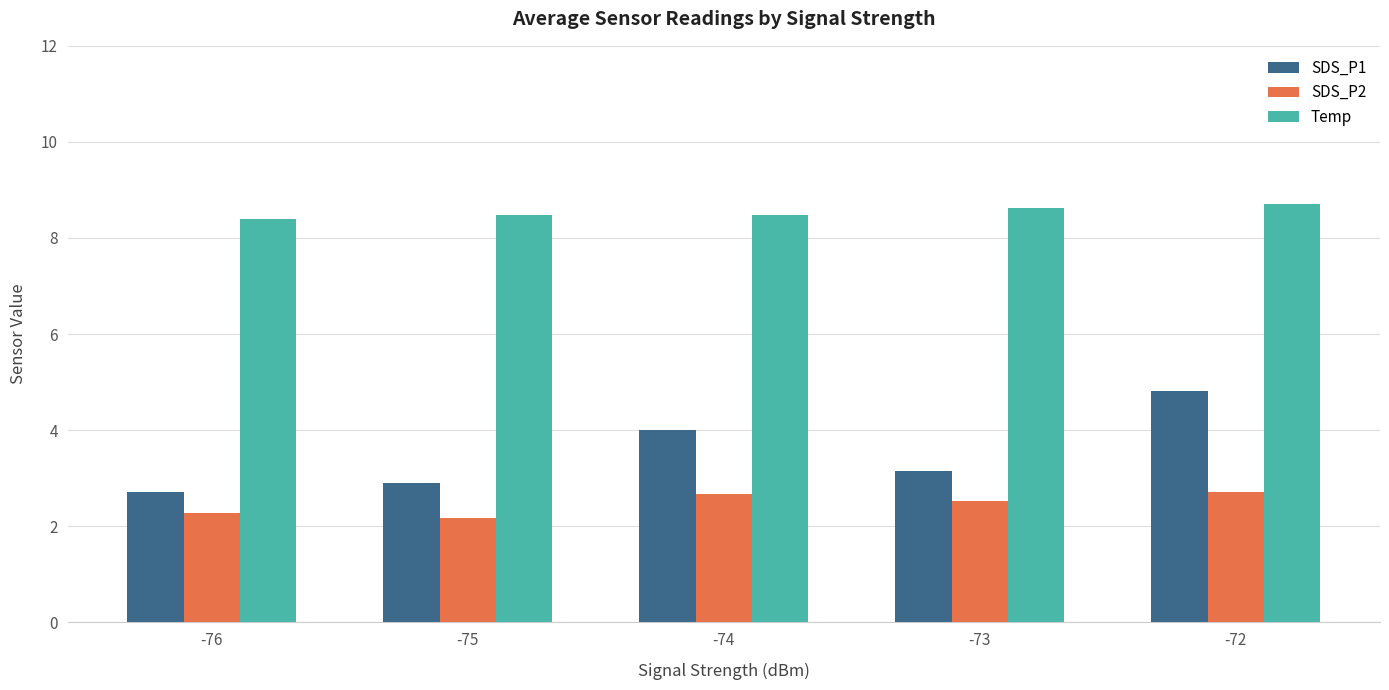

Is it true that SDS_P2 equals 4.5 at -74?

False